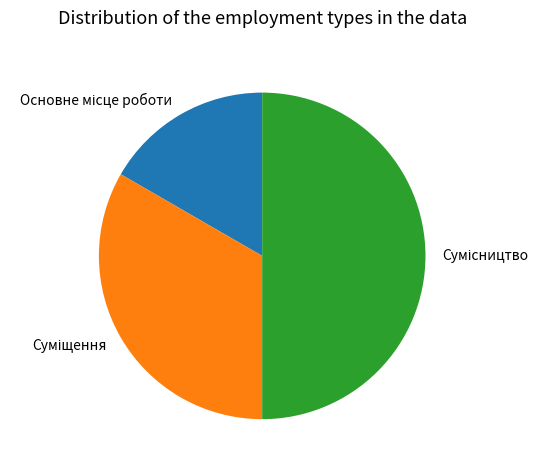

Rank the categories by value from lowest to highest.

Основне місце роботи, Суміщення, Сумісництво